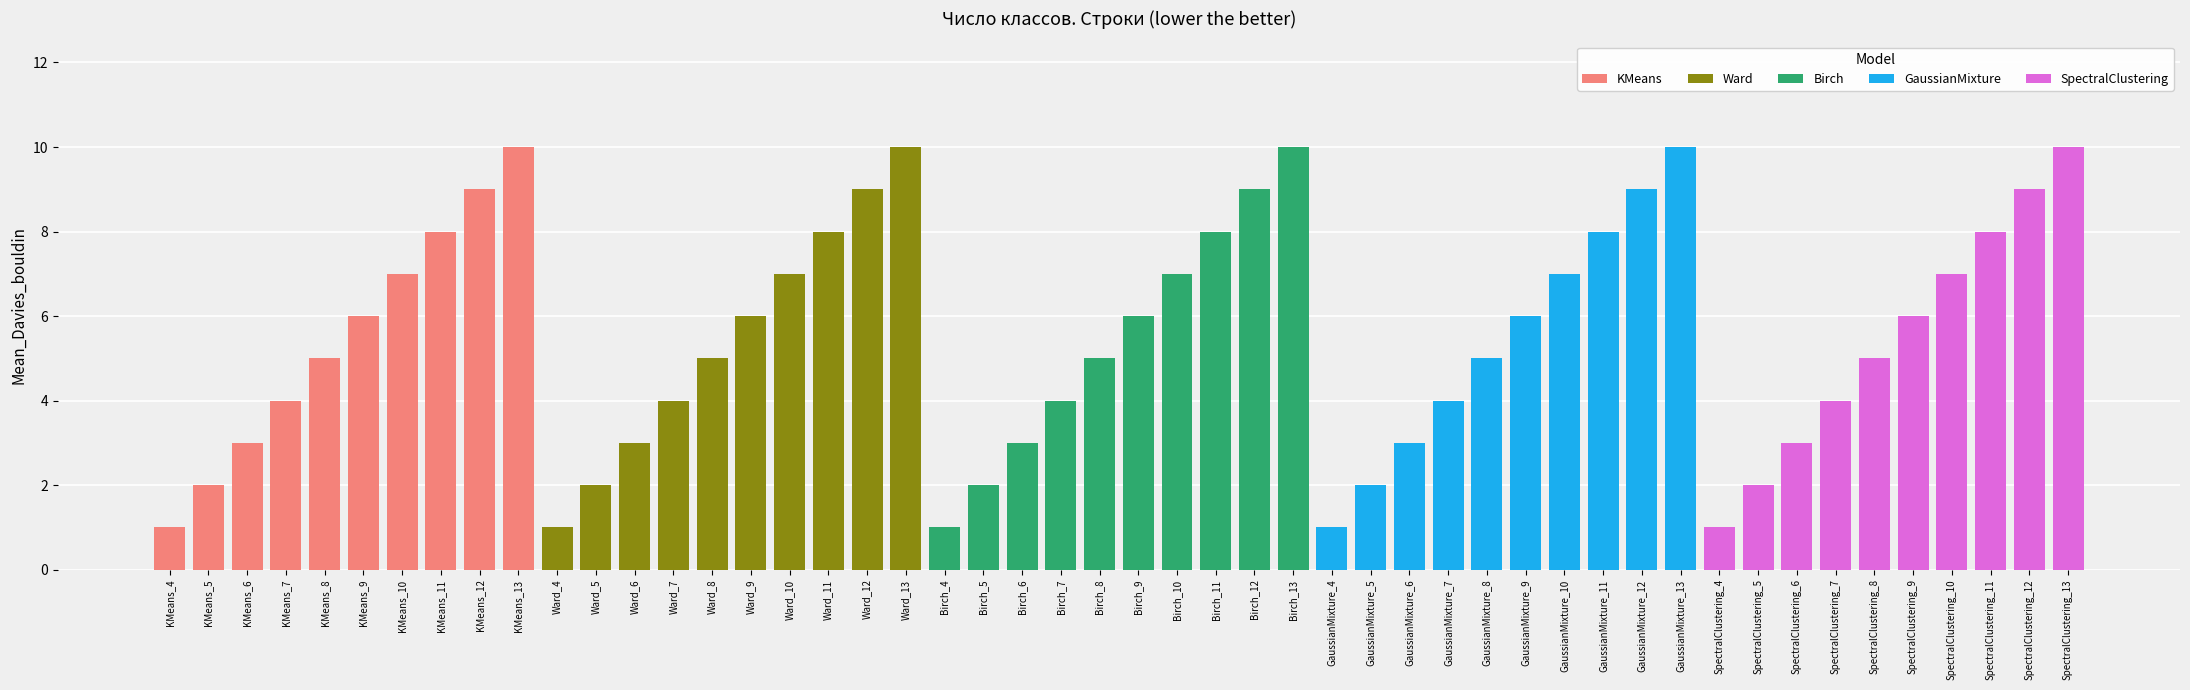

What is the maximum value shown in the chart?

10